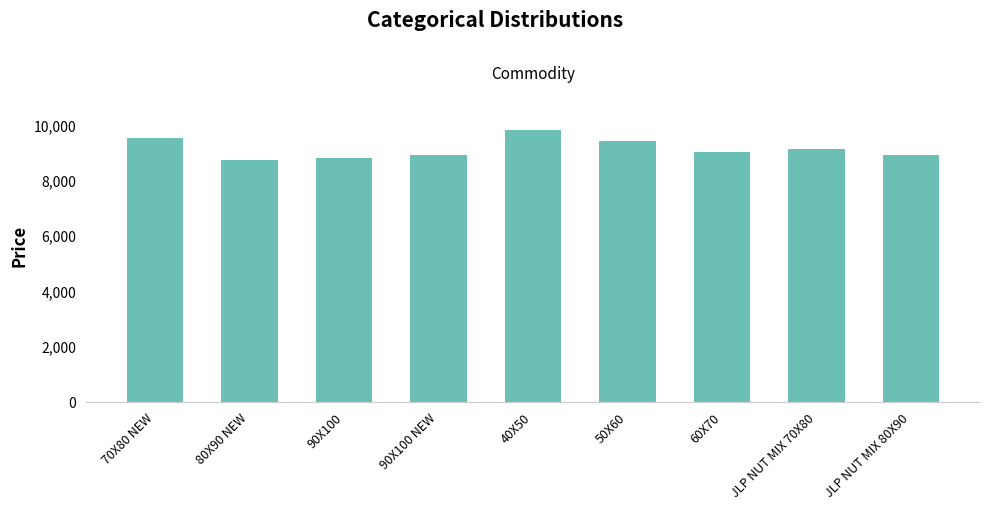

True or false: the data shows 3029 at 70X80 NEW.

False